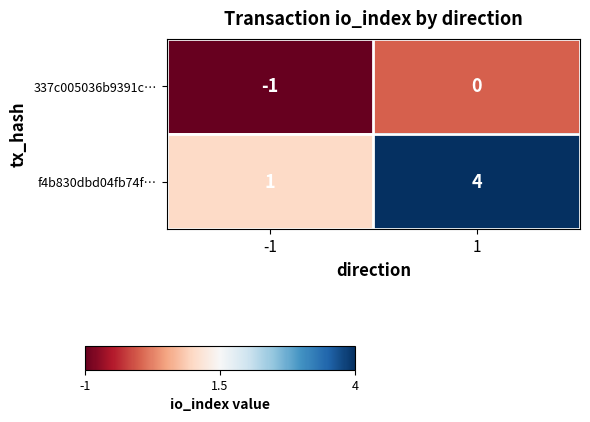

What is the greatest value displayed?

4